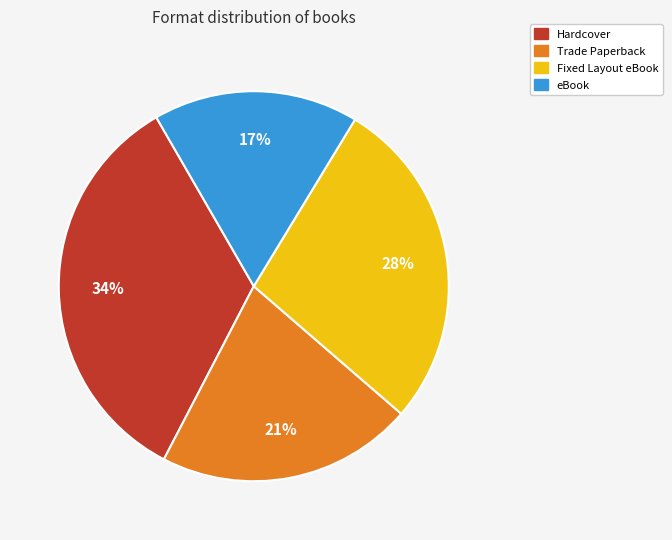

What is the smallest slice in the pie chart?

eBook